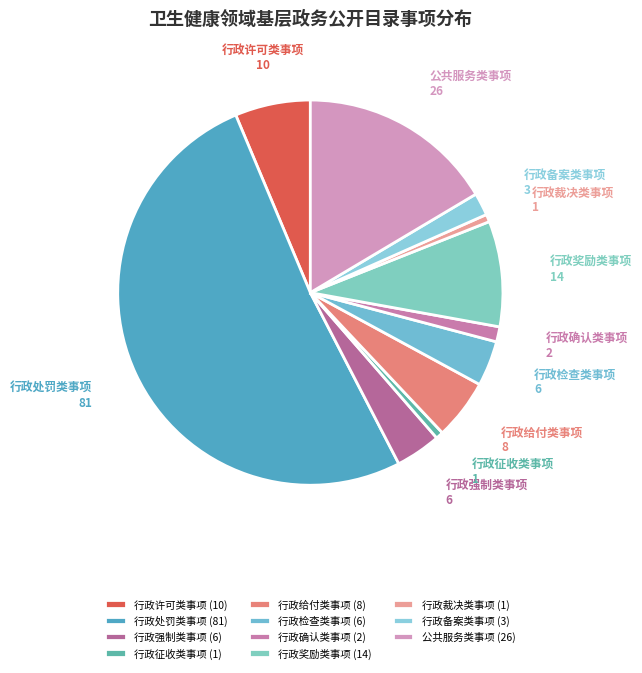

Count the number of slices in the pie.

11